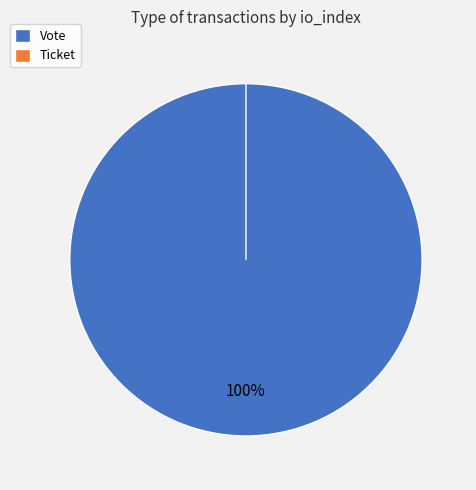

Rank the categories by value from lowest to highest.

Ticket, Vote